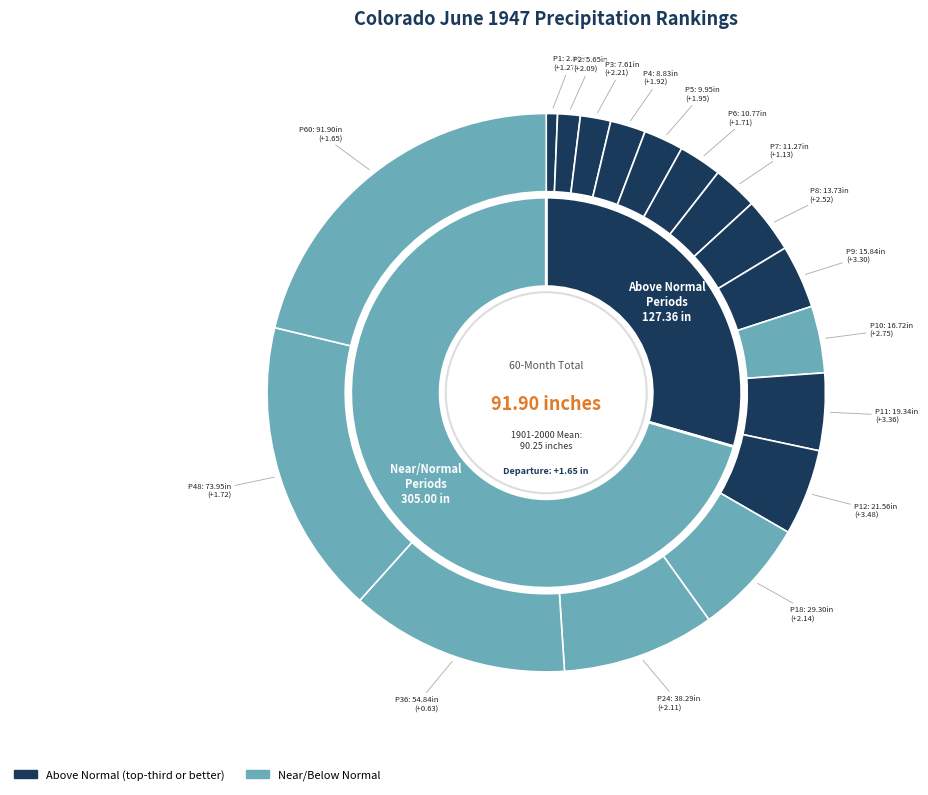

Is the sum of Period 48 and Period 2 greater than half?

No